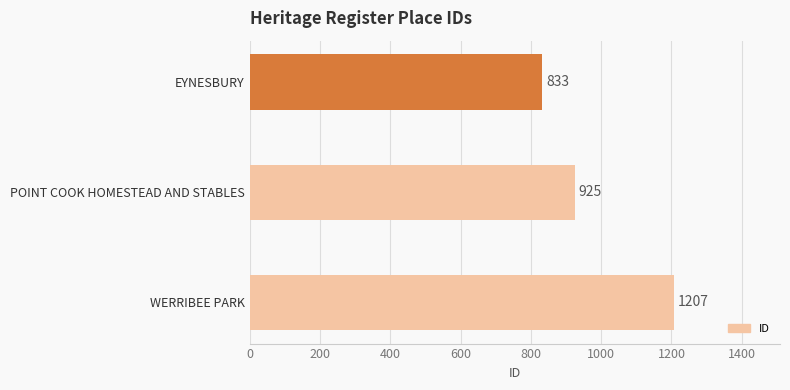

How many values are between 833 and 1207?

3